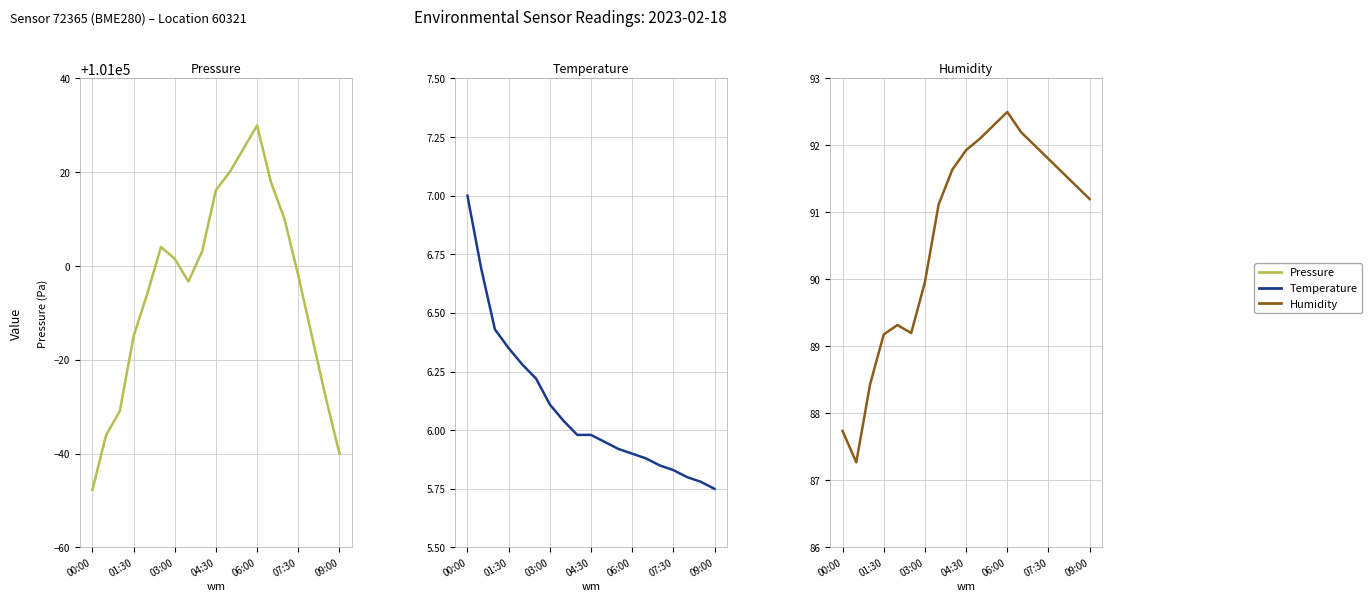

What is the minimum value for humidity?

87.3